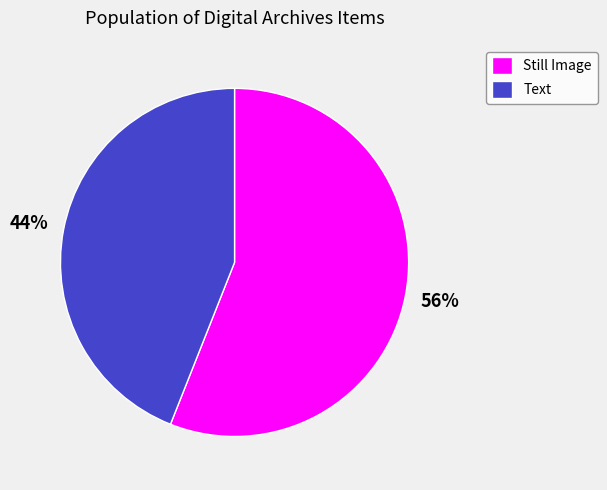

Which category has the smallest portion of the pie?

Text